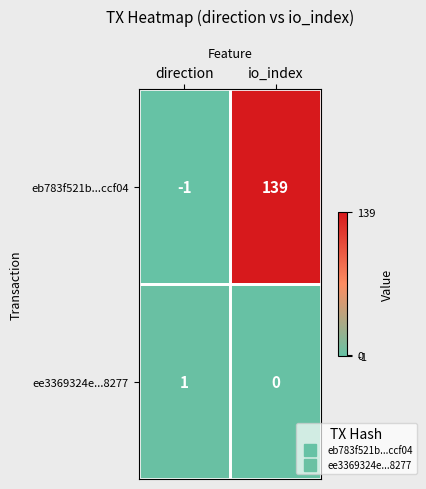

At which label is eb783f521b...ccf04 closest to 69?

direction